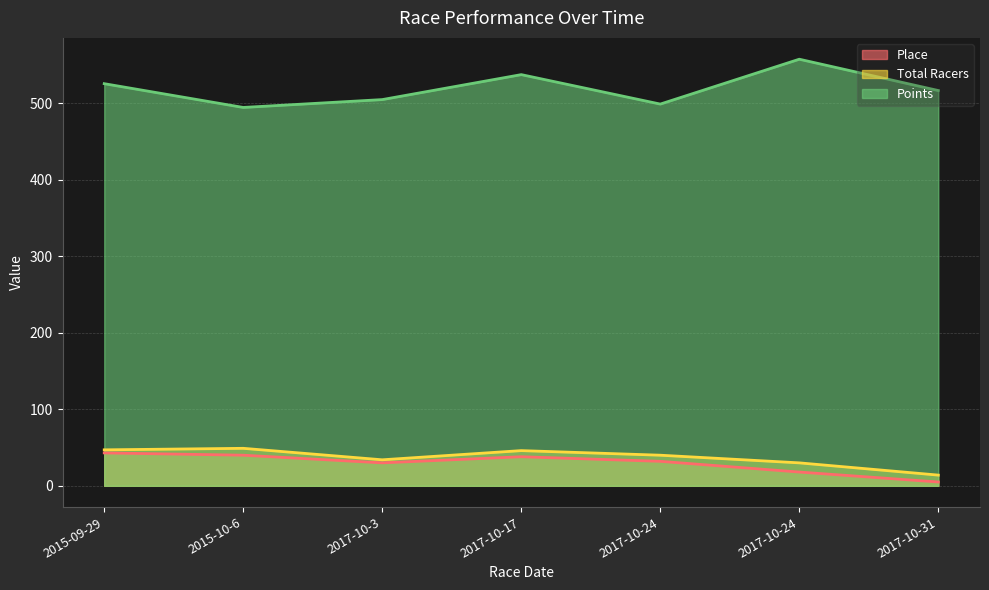

What is the sum of all Place values?

206.0